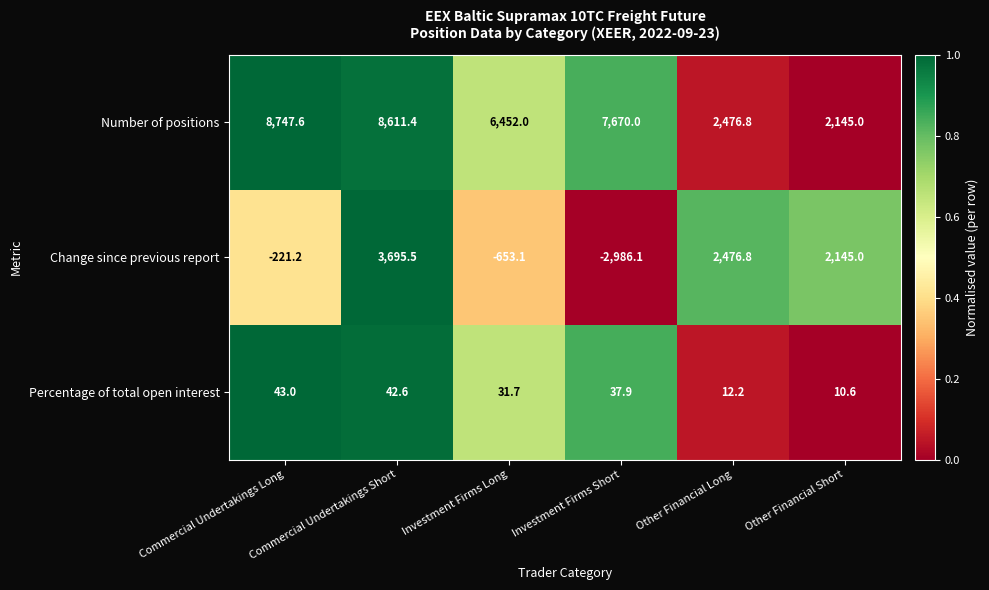

At which category is the sum across all series the highest?

Commercial Undertakings Short